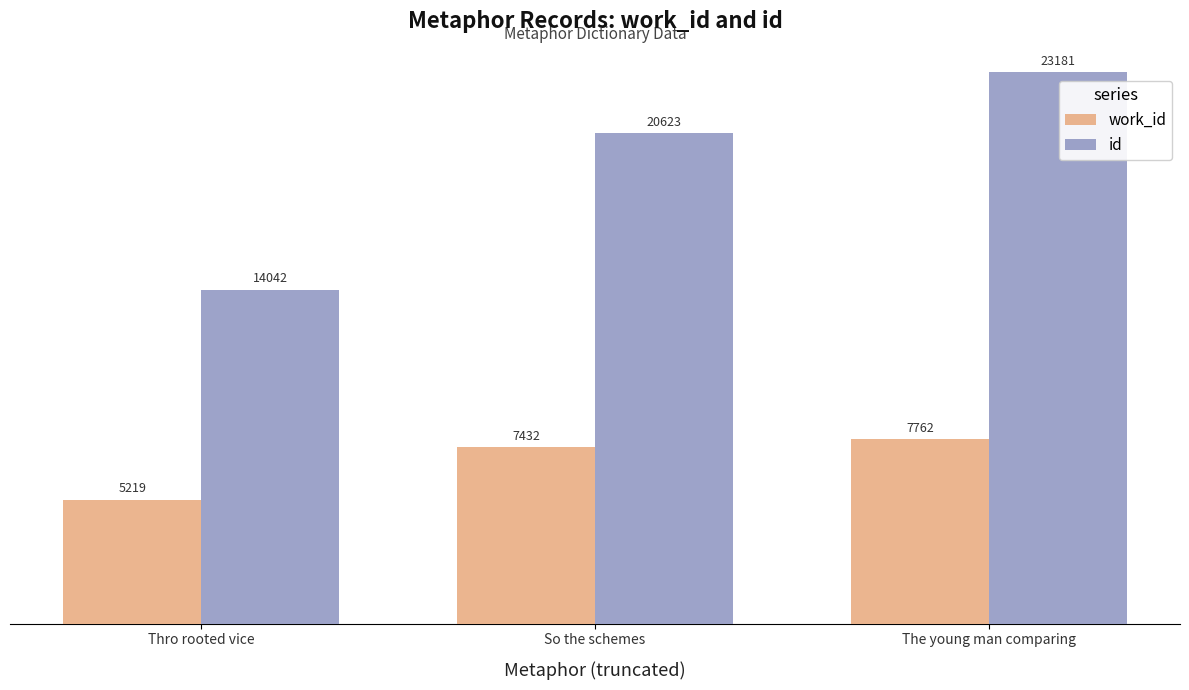

Is the value of work_id at Thro rooted vice greater than the value of id at So the schemes?

No